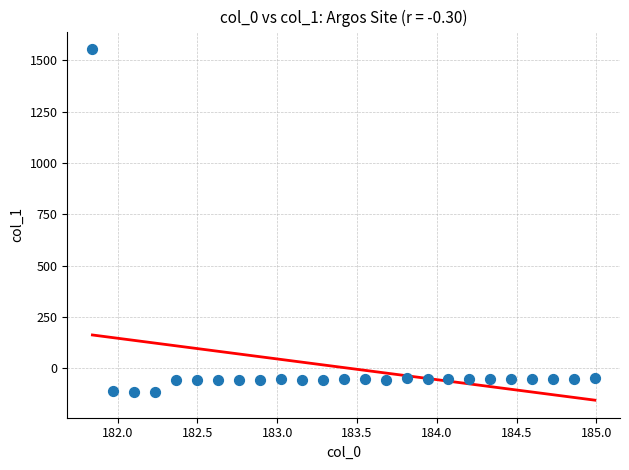

What is the range of X values (max minus min)?

3.1